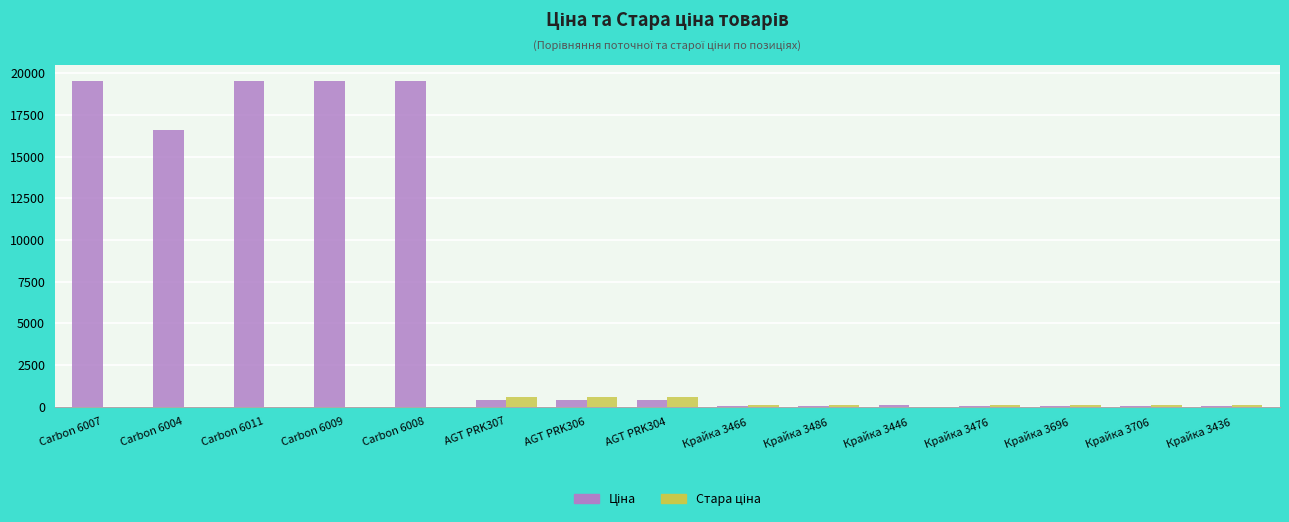

What is the total value across all series at Крайка 3696?

113.5